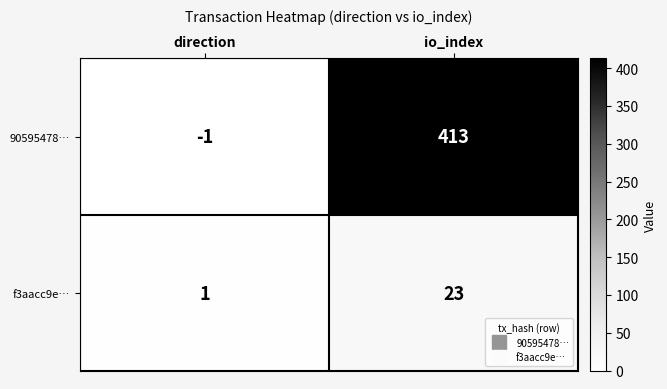

At which category is the sum across all series the highest?

io_index